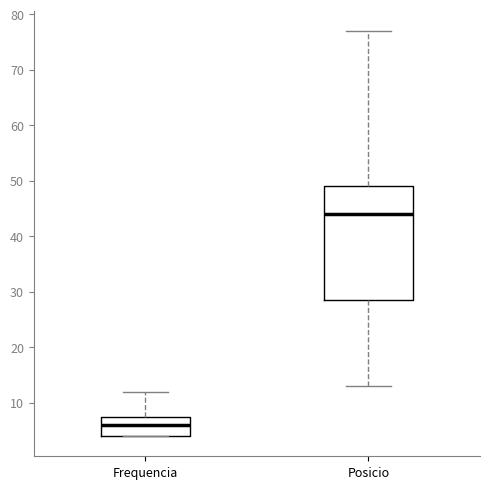

Which box has the lowest median line?

Frequencia